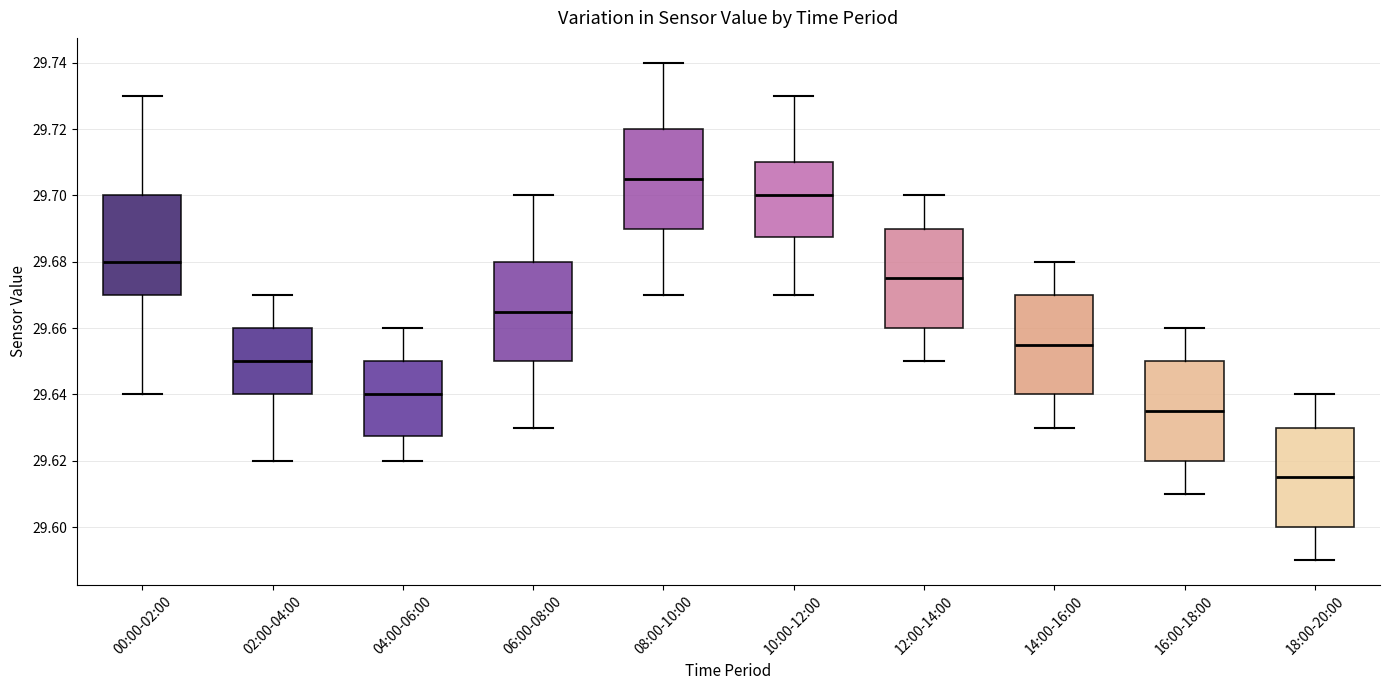

Which box has the highest median line?

08:00-10:00